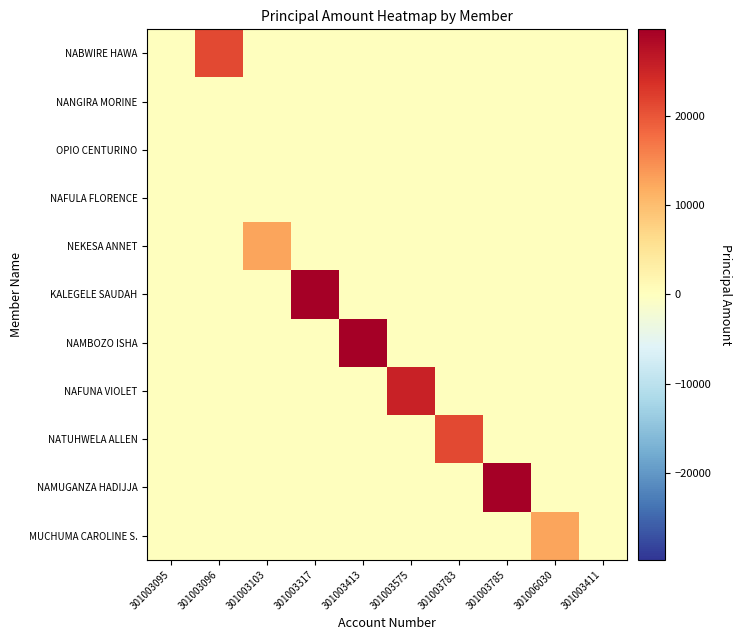

Reading left to right, what are all the values shown in this chart?

NABWIRE HAWA: 301003095=0	301003096=21300	301003103=0	301003317=0	301003413=0	301003575=0	301003783=0	301003785=0	301006030=0	301003411=0
NANGIRA MORINE: 301003095=0	301003096=0	301003103=0	301003317=0	301003413=0	301003575=0	301003783=0	301003785=0	301006030=0	301003411=0
OPIO CENTURINO: 301003095=0	301003096=0	301003103=0	301003317=0	301003413=0	301003575=0	301003783=0	301003785=0	301006030=0	301003411=0
NAFULA FLORENCE: 301003095=0	301003096=0	301003103=0	301003317=0	301003413=0	301003575=0	301003783=0	301003785=0	301006030=0	301003411=0
NEKESA ANNET: 301003095=0	301003096=0	301003103=12700	301003317=0	301003413=0	301003575=0	301003783=0	301003785=0	301006030=0	301003411=0
KALEGELE SAUDAH: 301003095=0	301003096=0	301003103=0	301003317=29700	301003413=0	301003575=0	301003783=0	301003785=0	301006030=0	301003411=0
NAMBOZO ISHA: 301003095=0	301003096=0	301003103=0	301003317=0	301003413=29700	301003575=0	301003783=0	301003785=0	301006030=0	301003411=0
NAFUNA VIOLET: 301003095=0	301003096=0	301003103=0	301003317=0	301003413=0	301003575=25500	301003783=0	301003785=0	301006030=0	301003411=0
NATUHWELA ALLEN: 301003095=0	301003096=0	301003103=0	301003317=0	301003413=0	301003575=0	301003783=21300	301003785=0	301006030=0	301003411=0
NAMUGANZA HADIJJA: 301003095=0	301003096=0	301003103=0	301003317=0	301003413=0	301003575=0	301003783=0	301003785=29700	301006030=0	301003411=0
MUCHUMA CAROLINE S.: 301003095=0	301003096=0	301003103=0	301003317=0	301003413=0	301003575=0	301003783=0	301003785=0	301006030=12700	301003411=0